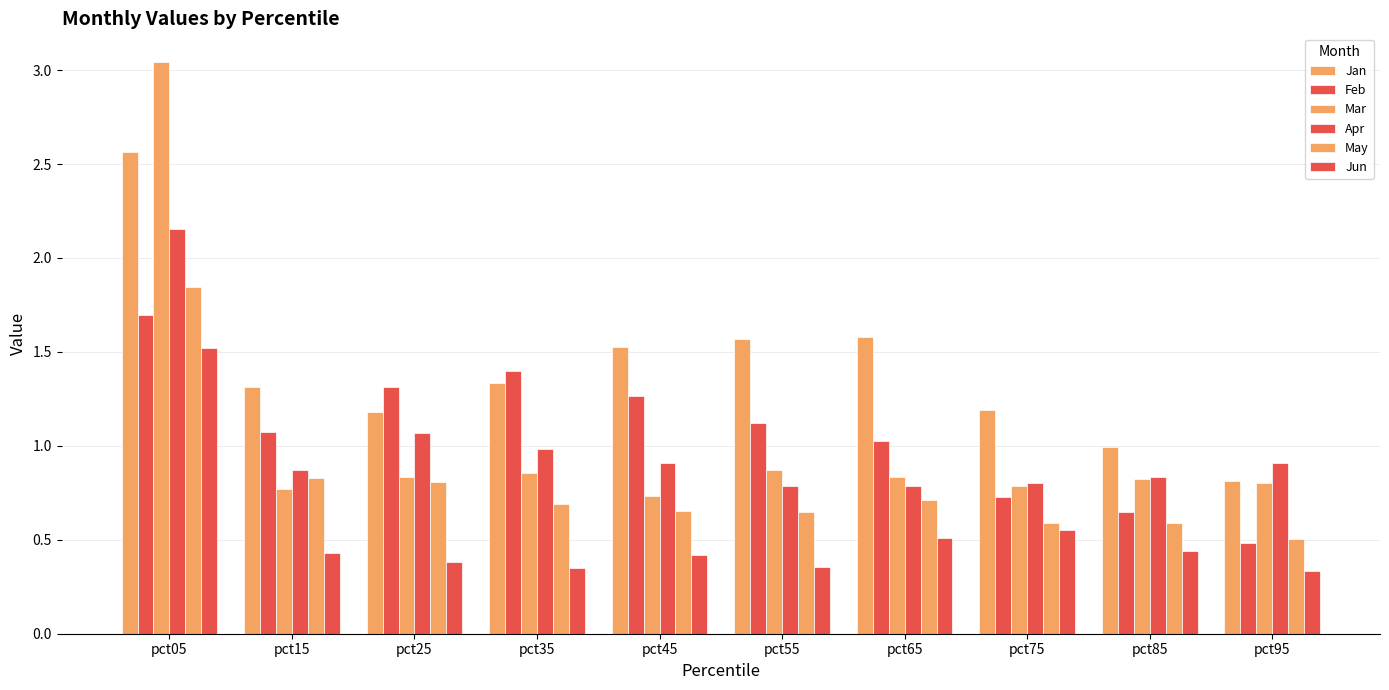

True or false: Feb has a value of 0.3 at pct85.

False